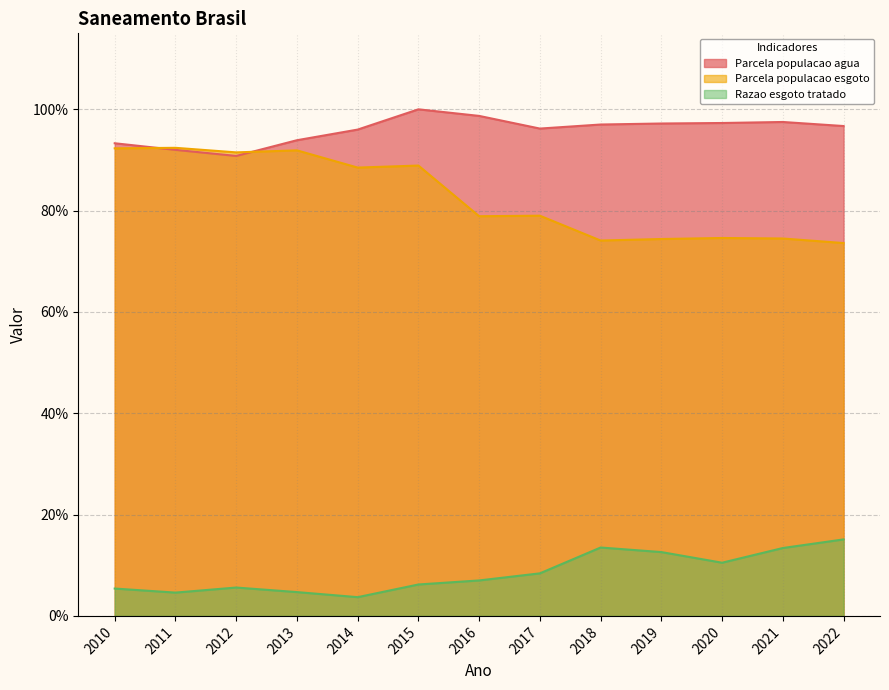

How many lines are shown in the chart?

3